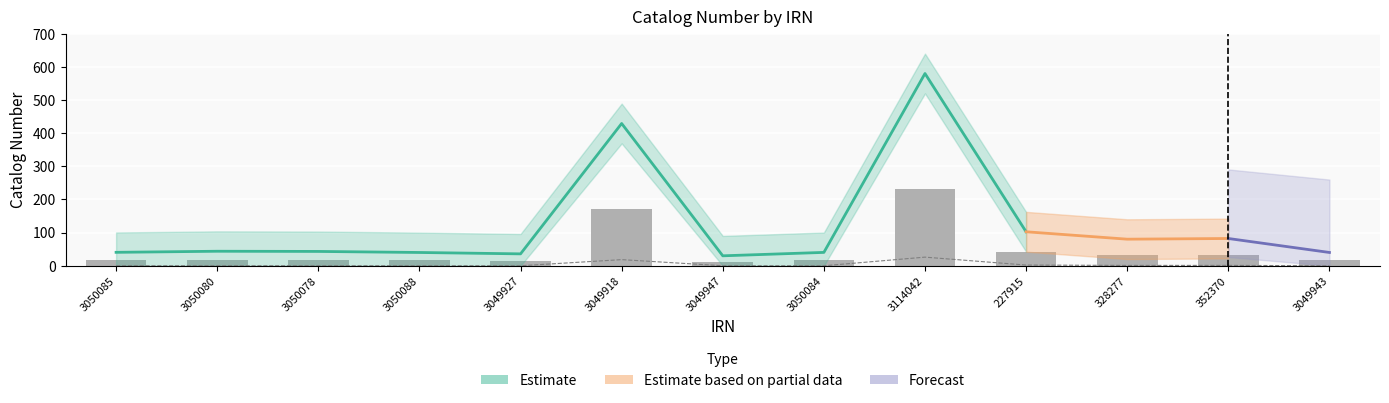

Which series has the widest spread of values?

Estimate